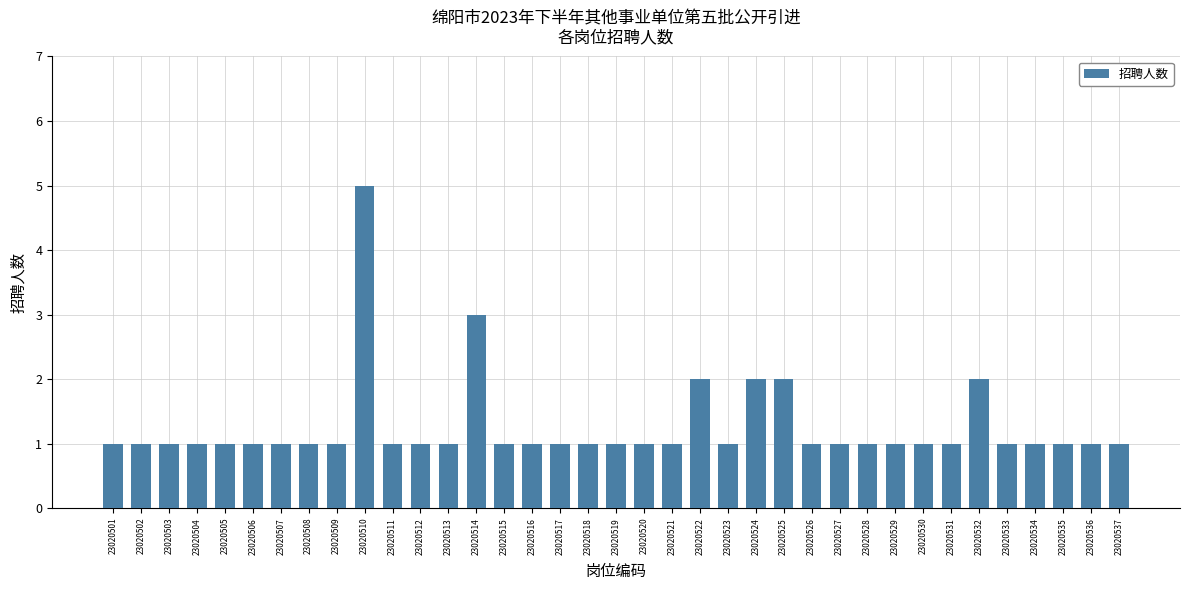

Count the number of data series in this chart.

1